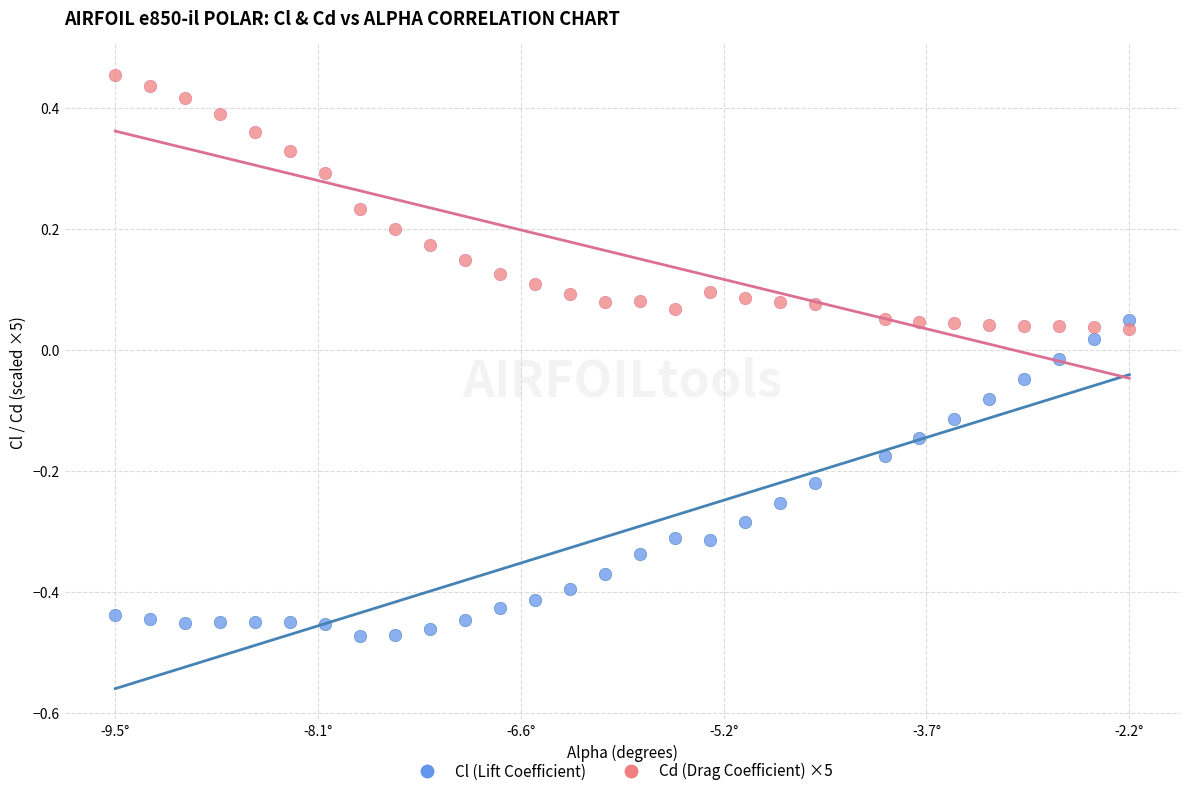

What are all the series names shown in the legend?

Cl (Lift Coefficient), Cd (Drag Coefficient) ×5